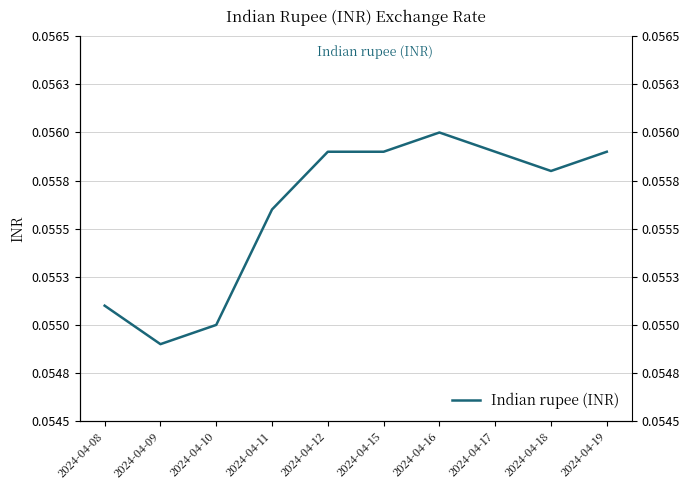

How many lines are shown in the chart?

1